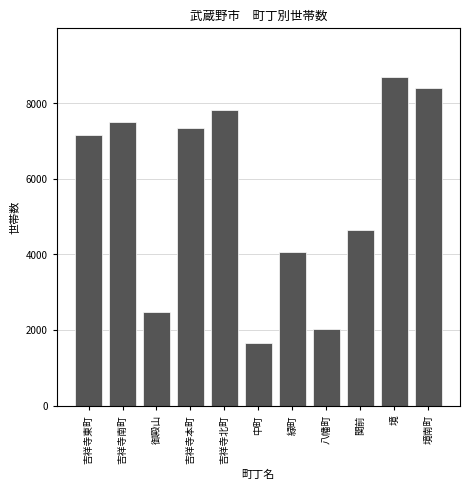

Reading left to right, list all the values displayed in this chart.

7171	7516	2475	7350	7818	1648	4071	2027	4634	8692	8406